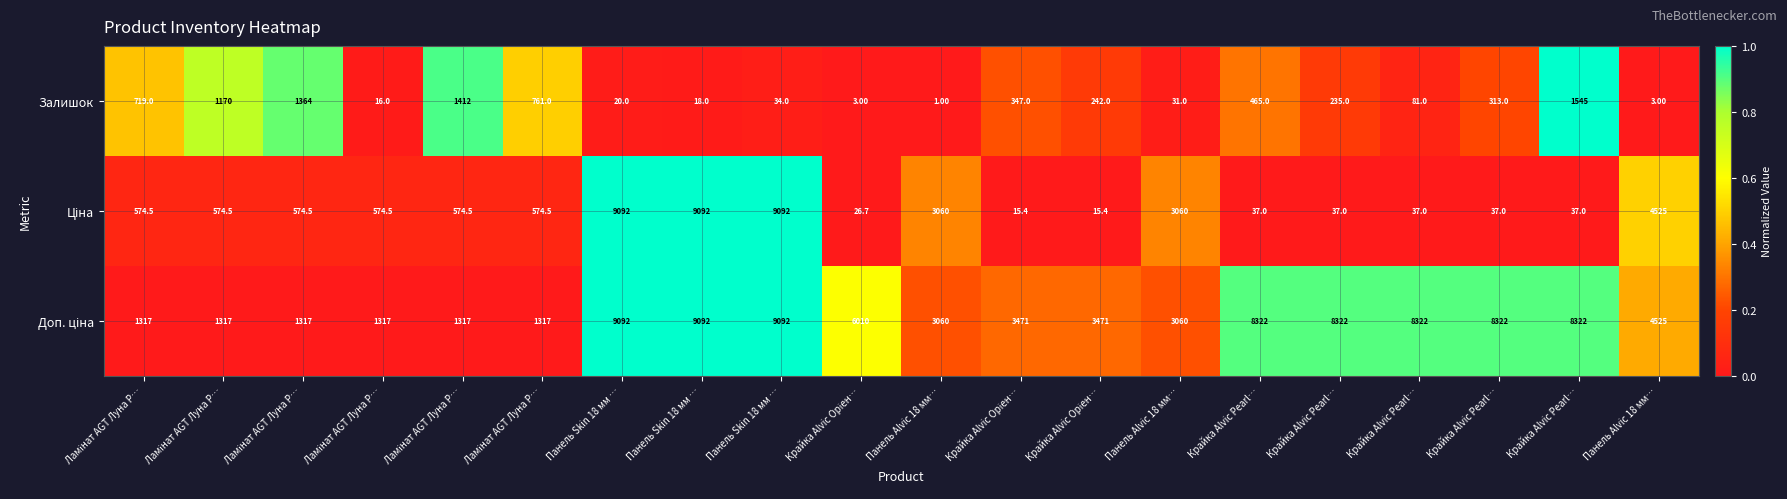

How many values in the Залишок series are below 242?

10